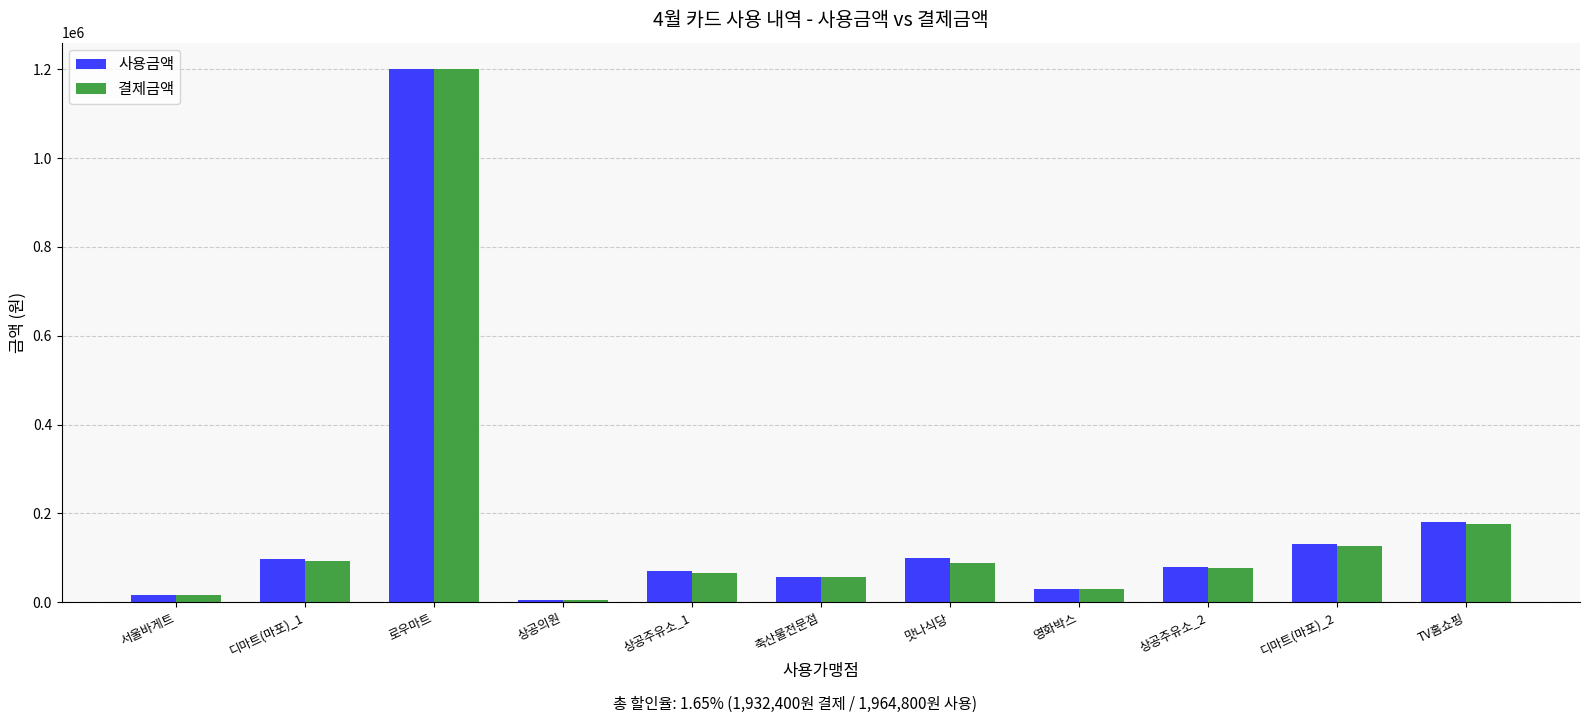

What is the total value across all series at TV홈쇼핑?

355000